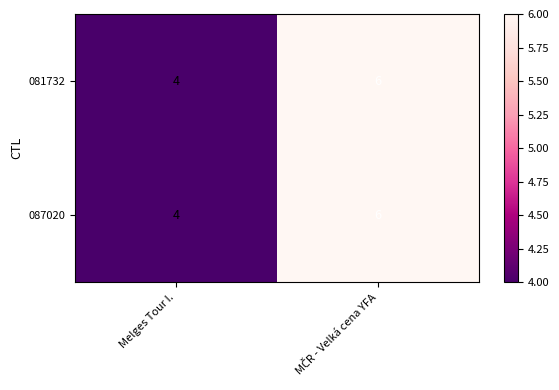

What is the sum of all 087020 values?

10